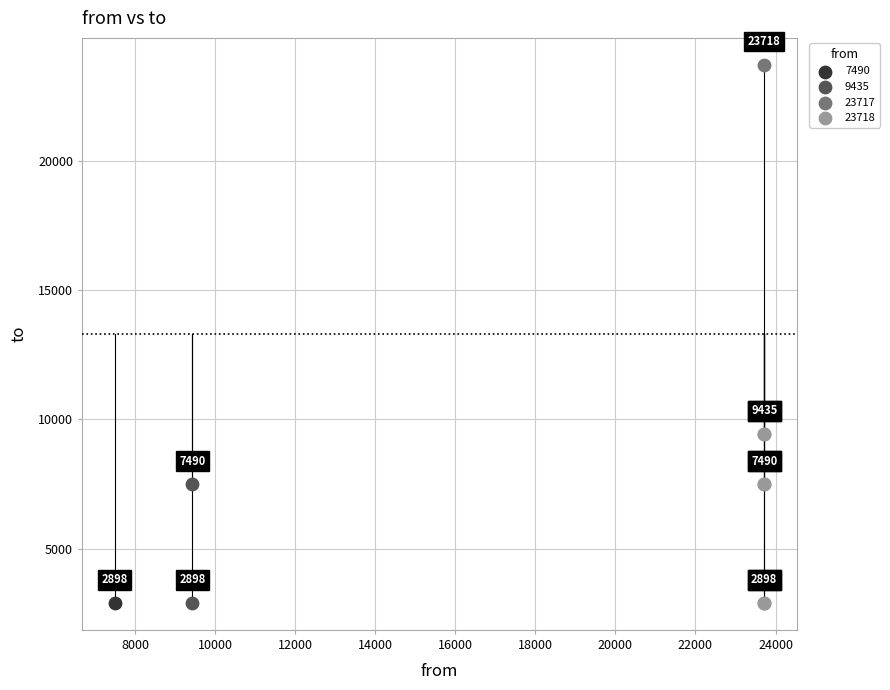

What are all the series names shown in the legend?

7490, 9435, 23717, 23718